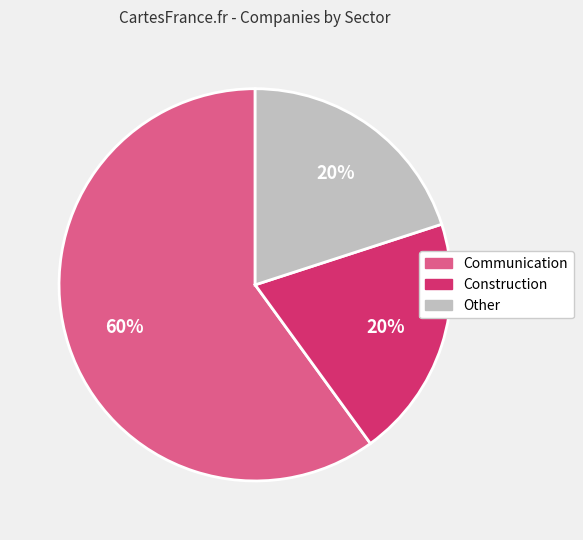

The Communication slice represents 60% of the pie. True or false?

True